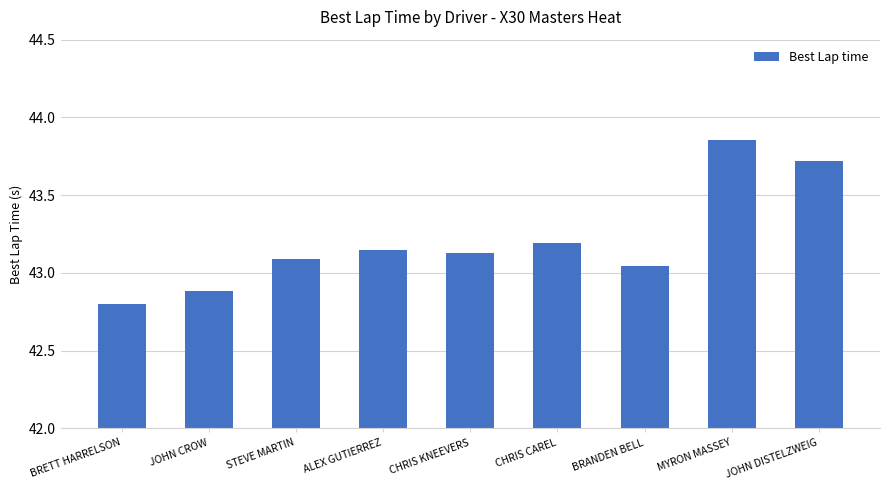

Are the bars grouped side by side (vs. stacked)?

No